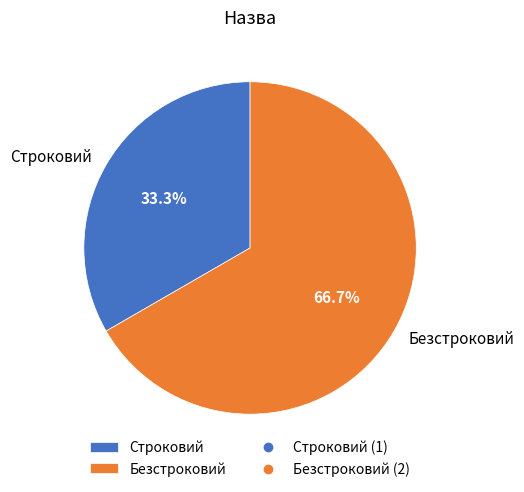

Which category accounts for the majority?

Безстроковий